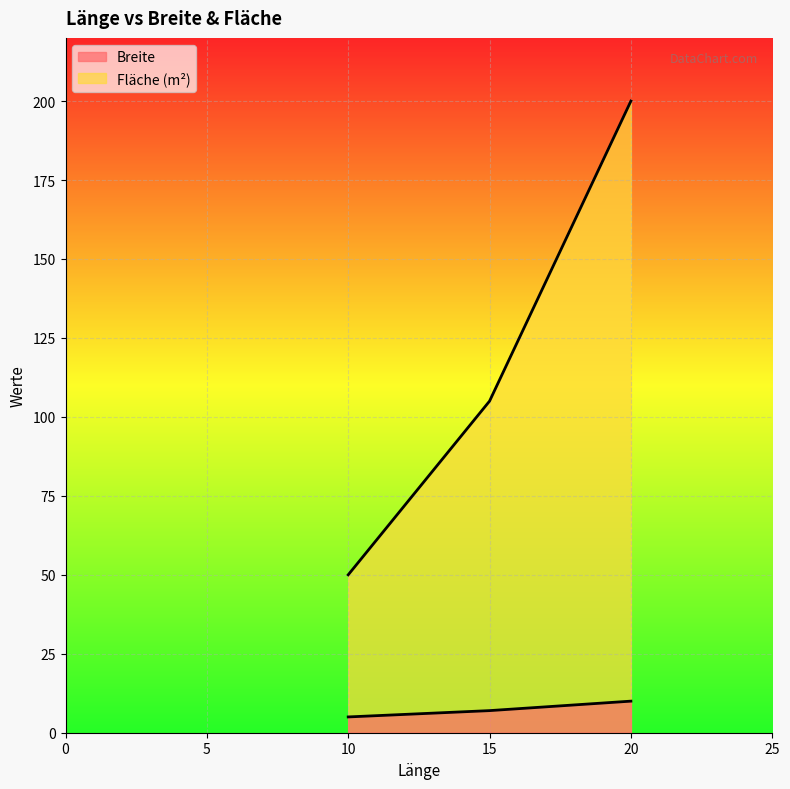

What is the value of the Fläche (m²) point at the 1st from the left?

50